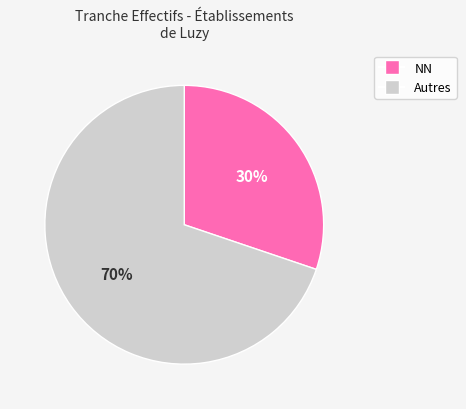

To the nearest percent, what is the difference between the largest and smallest slice percentages?

40%